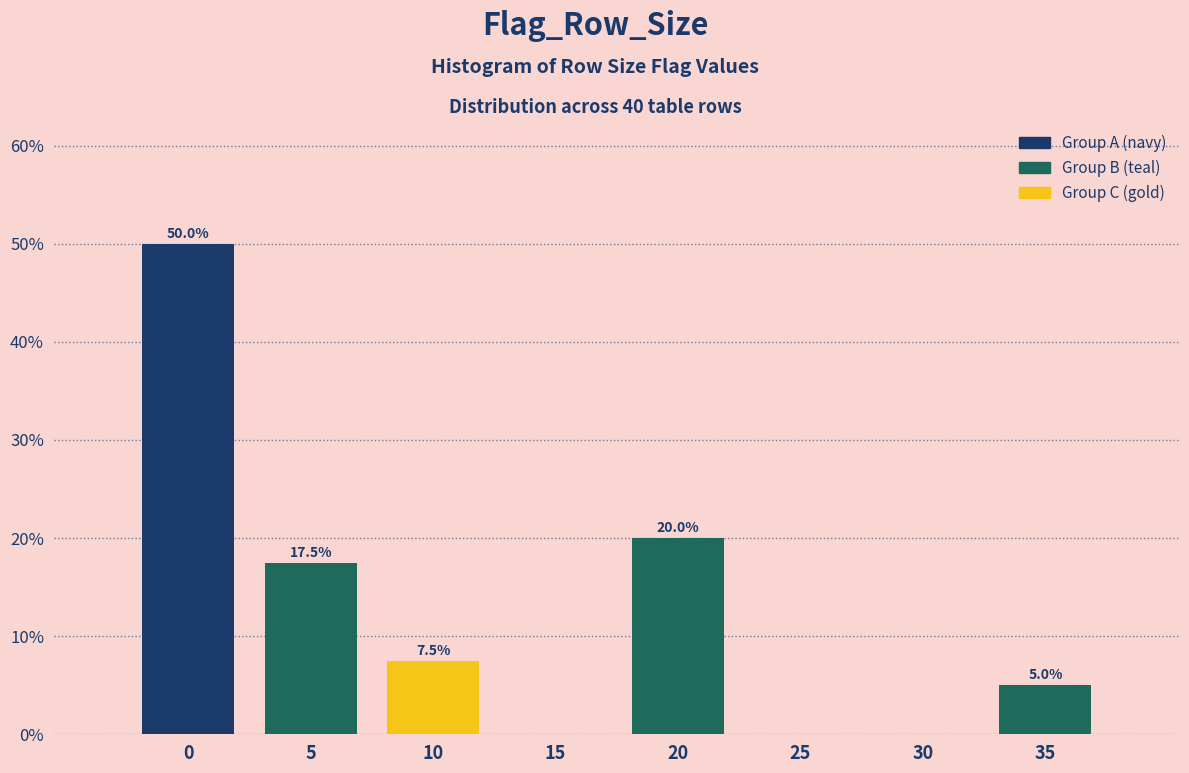

Reading left to right, what are all the values shown in this chart?

0=50.0	5=17.5	10=7.5	15=0.0	20=20.0	25=0.0	30=0.0	35=5.0